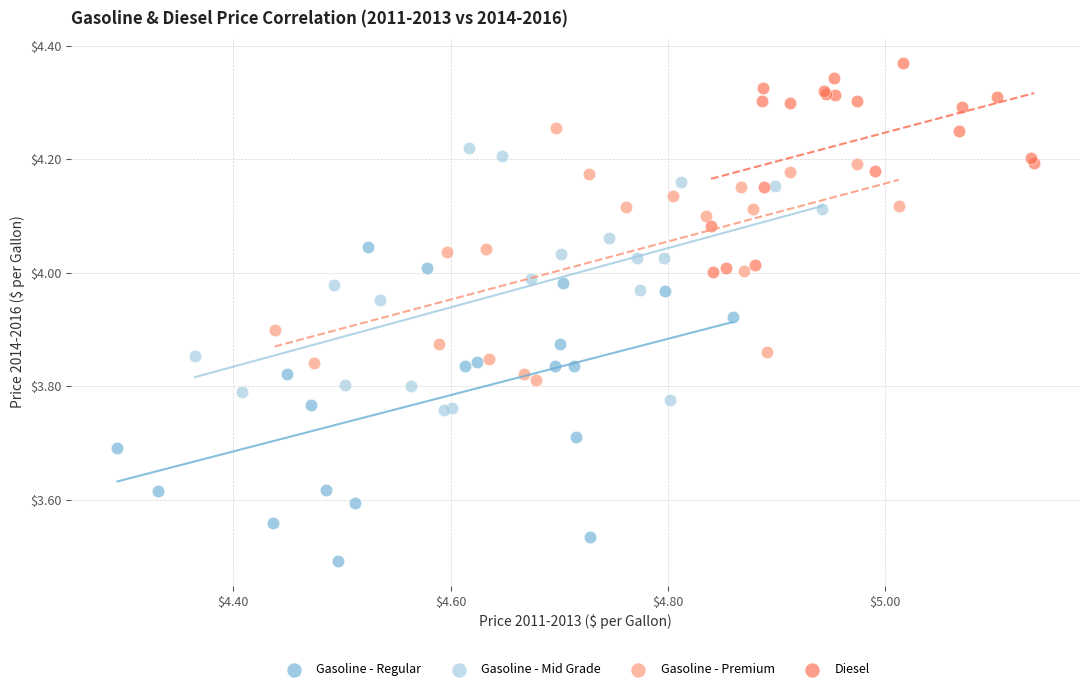

Which series has the widest spread of Y values?

Gasoline - Regular